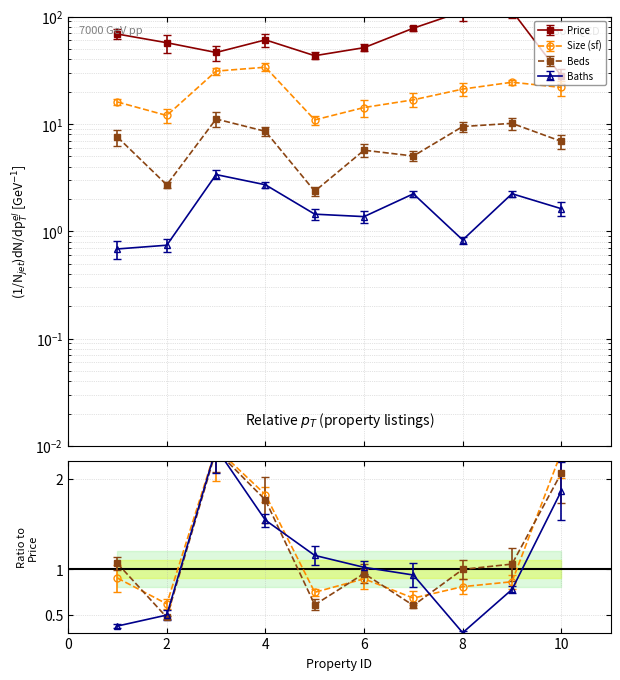

True or false: Price has more than 0 points higher than both neighbors.

True